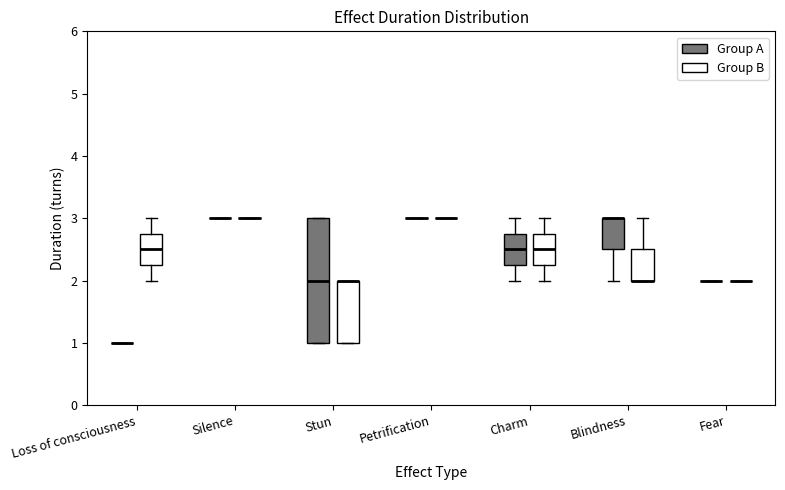

Reading left to right, read every box against the y-axis: the position of its median line, the range the box covers, and the ends of its whiskers. The values are not printed on the chart, so give them approximately, as read against the axis.

Loss of consciousness (Group A): box collapsed to a line at 1.0, whiskers 1.0 to 1.0
Loss of consciousness (Group B): median 2.5, box 2.3 to 2.8, whiskers 2.0 to 3.0
Silence (Group A): box collapsed to a line at 3.0, whiskers 3.0 to 3.0
Silence (Group B): box collapsed to a line at 3.0, whiskers 3.0 to 3.0
Stun (Group A): median 2.0, box 1.0 to 3.0, whiskers 1.0 to 3.0
Stun (Group B): median 2.0 (drawn on the box's upper edge), box 1.0 to 2.0, whiskers 1.0 to 2.0
Petrification (Group A): box collapsed to a line at 3.0, whiskers 3.0 to 3.0
Petrification (Group B): box collapsed to a line at 3.0, whiskers 3.0 to 3.0
Charm (Group A): median 2.5, box 2.3 to 2.8, whiskers 2.0 to 3.0
Charm (Group B): median 2.5, box 2.3 to 2.8, whiskers 2.0 to 3.0
Blindness (Group A): median 3.0 (drawn on the box's upper edge), box 2.5 to 3.0, whiskers 2.0 to 3.0
Blindness (Group B): median 2.0 (drawn on the box's lower edge), box 2.0 to 2.5, whiskers 2.0 to 3.0
Fear (Group A): box collapsed to a line at 2.0, whiskers 2.0 to 2.0
Fear (Group B): box collapsed to a line at 2.0, whiskers 2.0 to 2.0